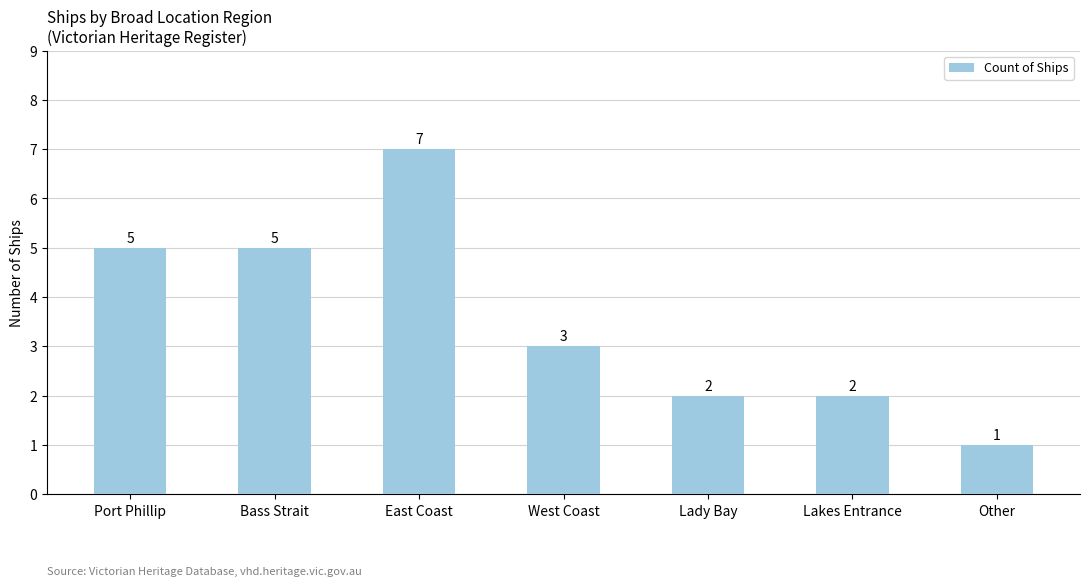

At which category does the chart reach its minimum across all series?

Other